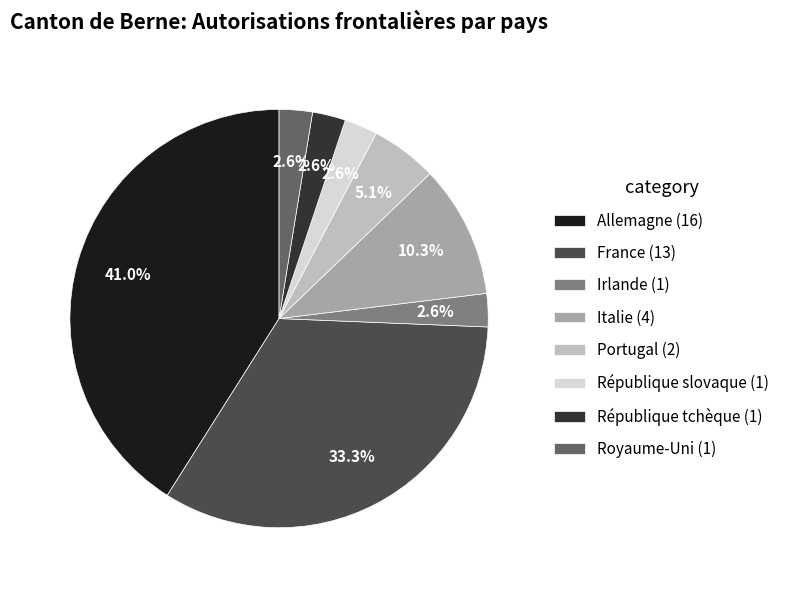

To the nearest percent, what is the difference between the largest and smallest slice percentages?

38%